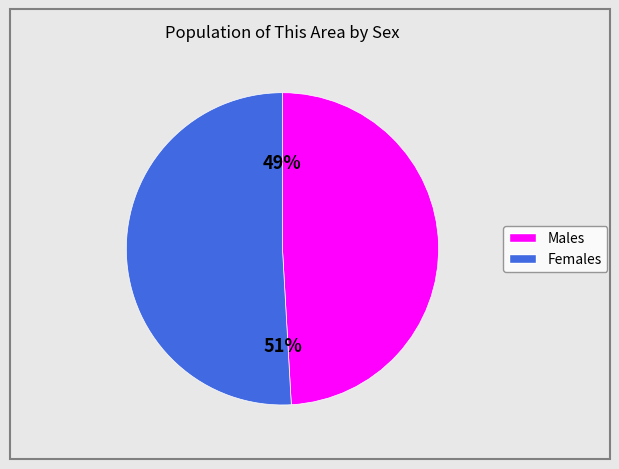

Does any single category account for the majority?

Yes